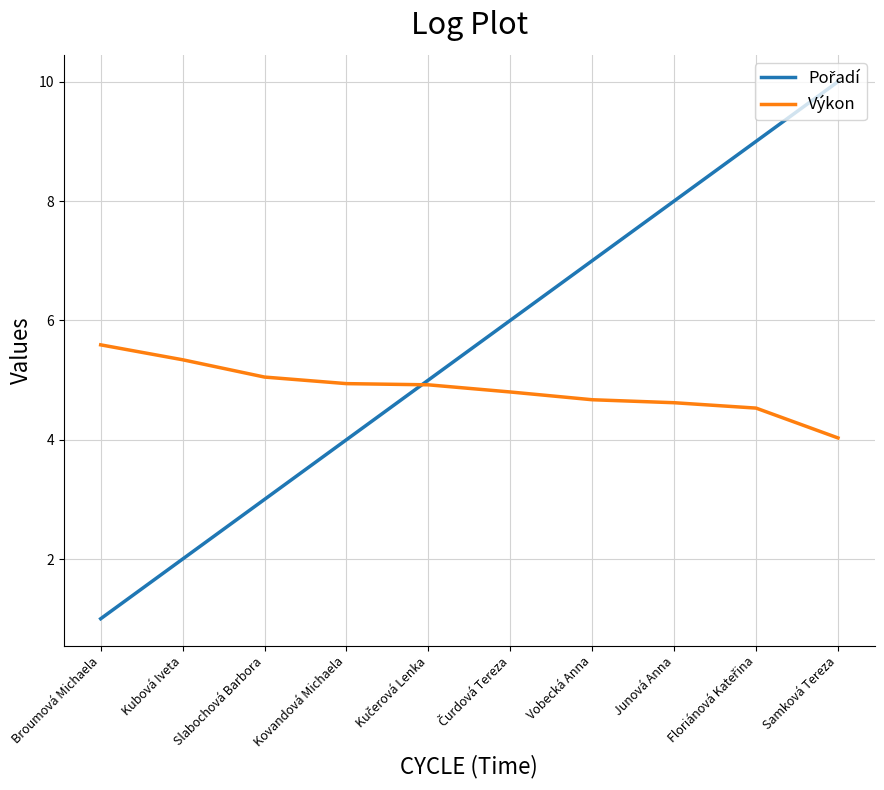

What value does the Výkon series have at Kovandová Michaela?

4.9